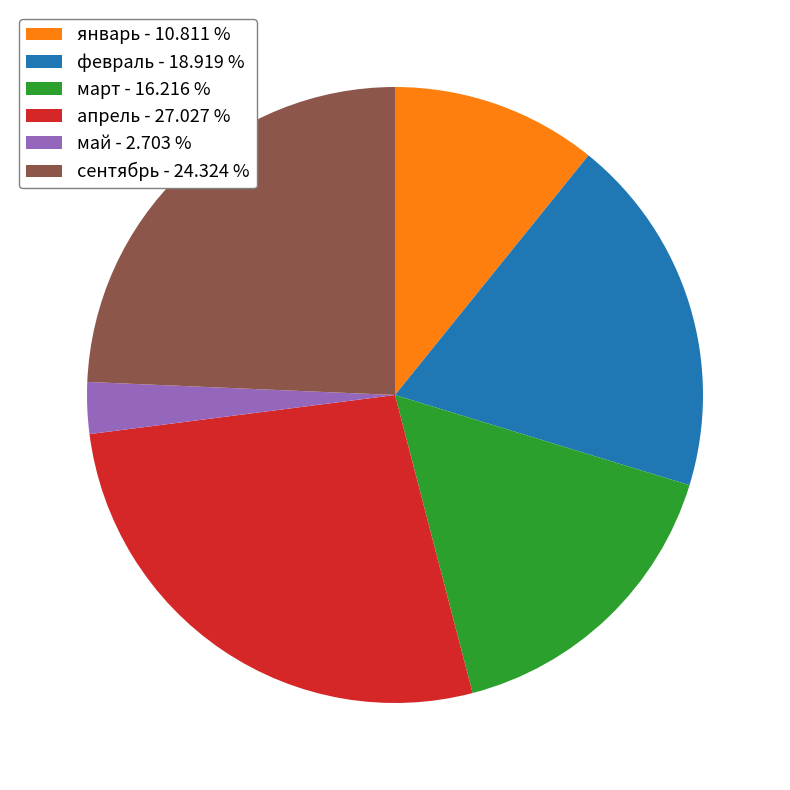

Is there any slice that represents more than half of the pie?

No